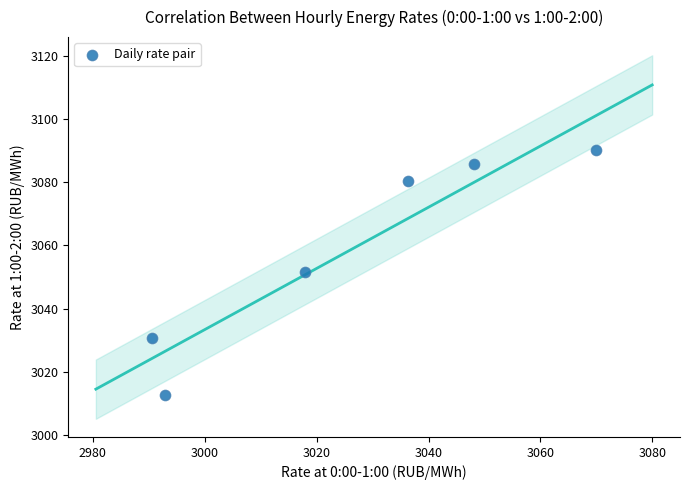

What is the range of Y values (max minus min)?

77.9